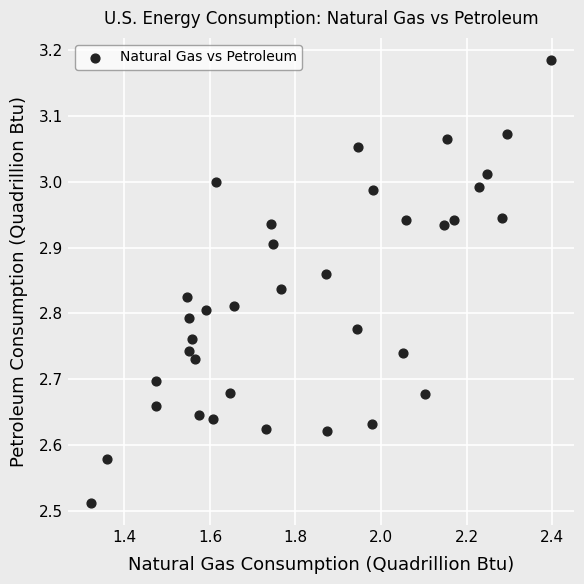

What is the range of X values (max minus min)?

1.1